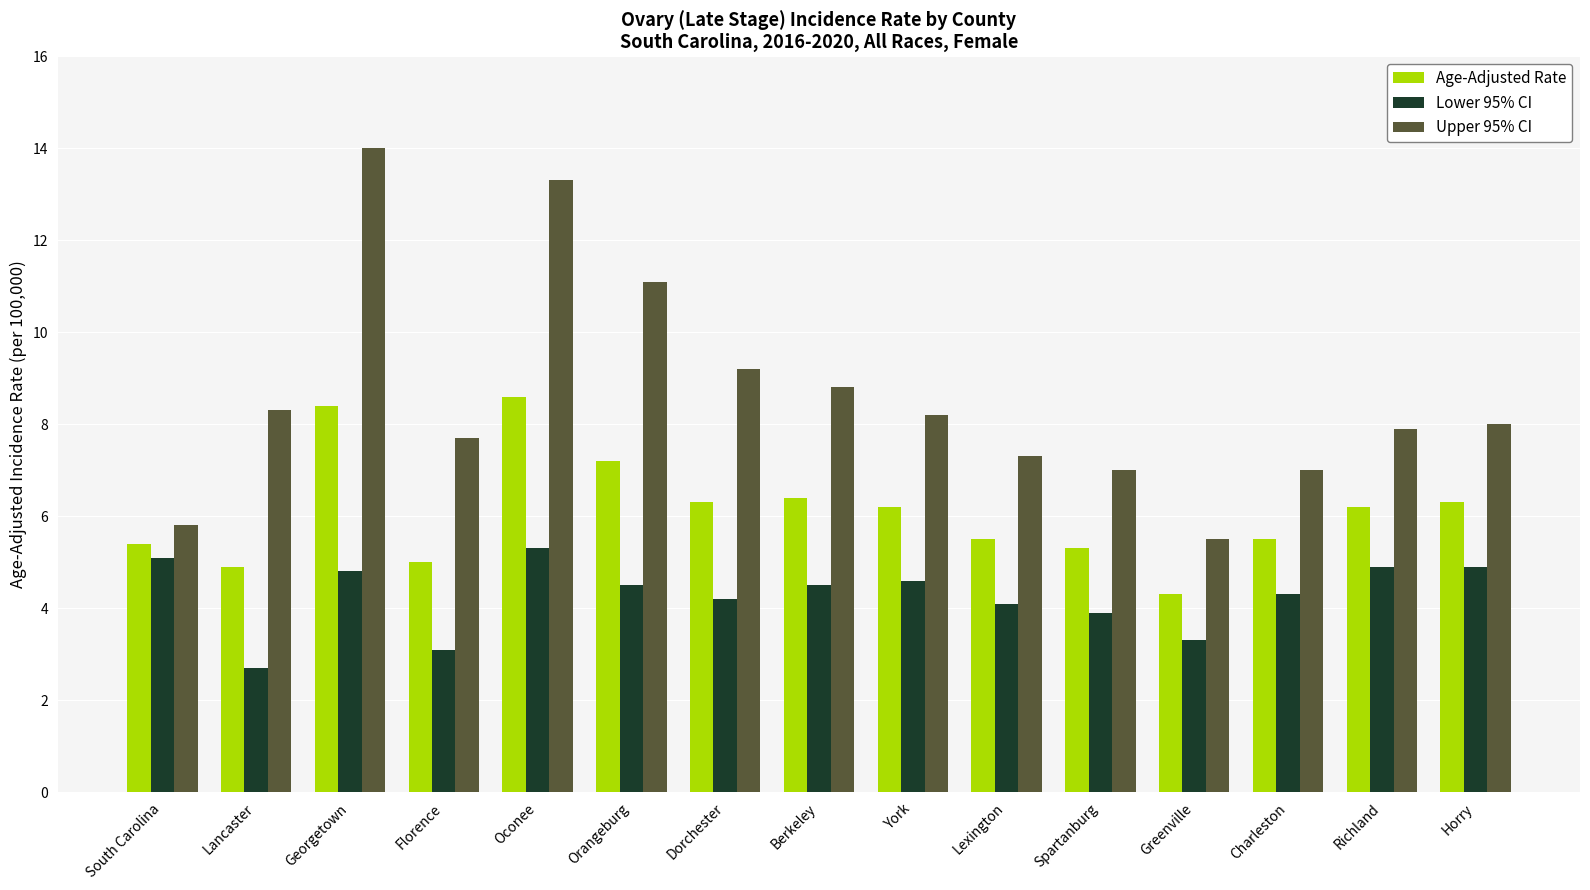

At how many categories does at least one series exceed 3?

15